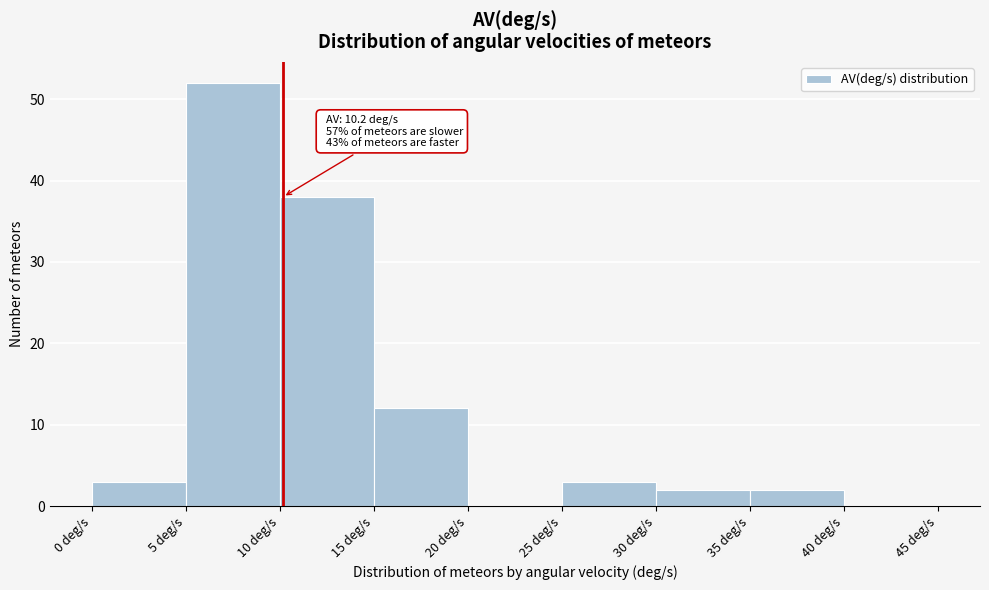

Over which range of the x-axis is the bar tallest?

5 to 10